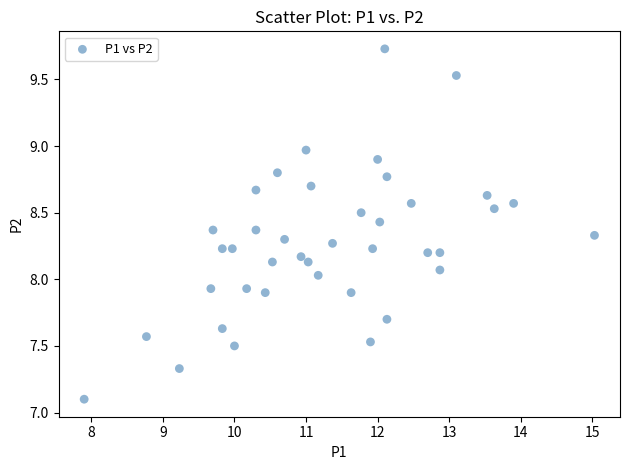

What is the range of Y values (max minus min)?

2.6